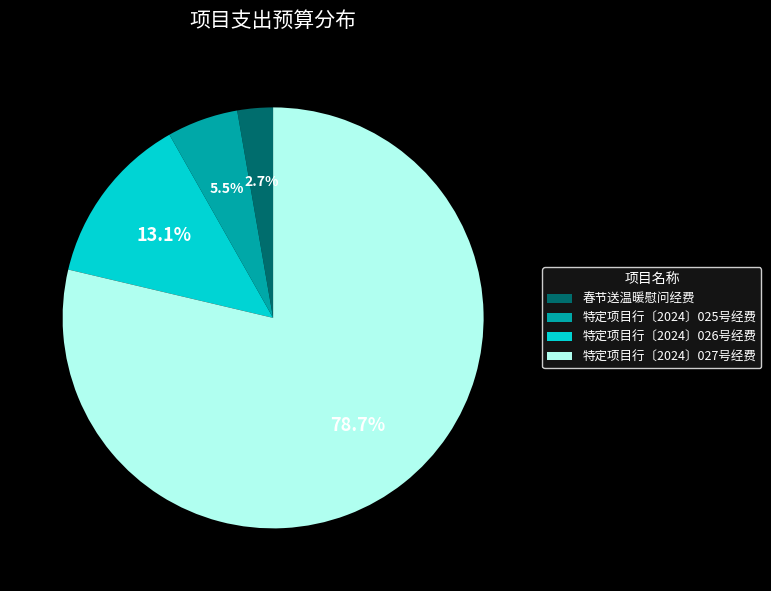

How much of the chart is everything except 春节送温暖慰问经费?

97.3%